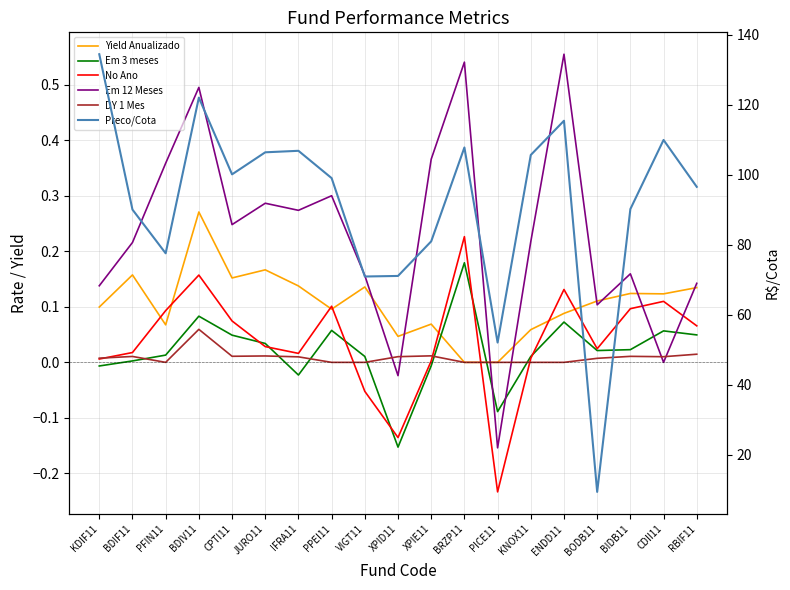

What is the difference between the Em 12 Meses values at KNOX11 and KDIF11?

0.1